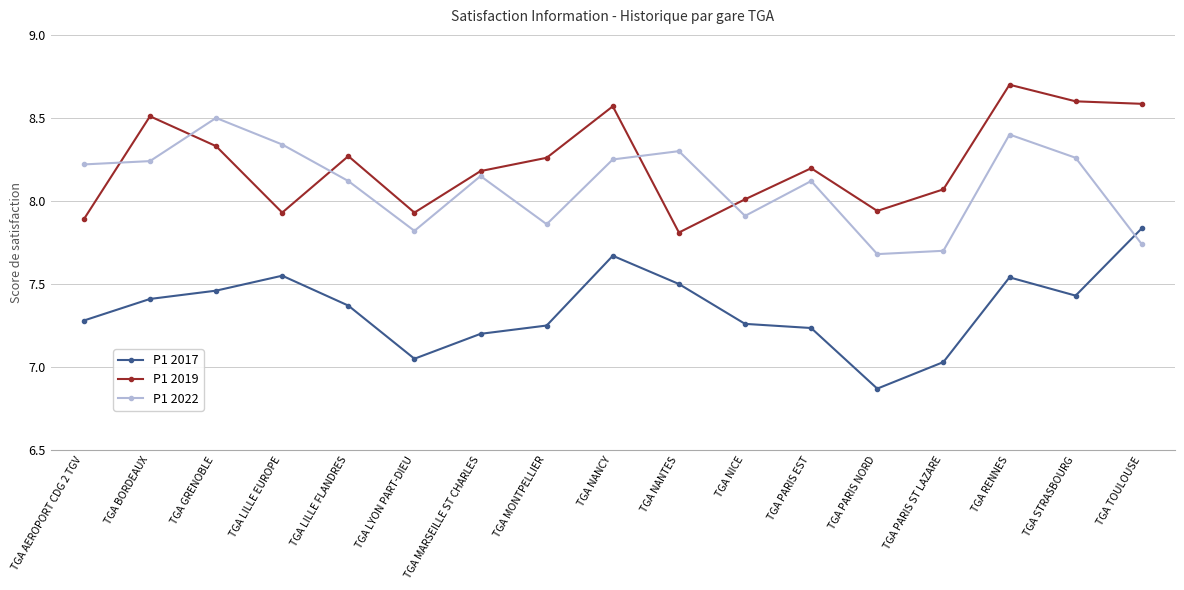

List the series in order of their peak value, highest first.

P1 2019, P1 2022, P1 2017